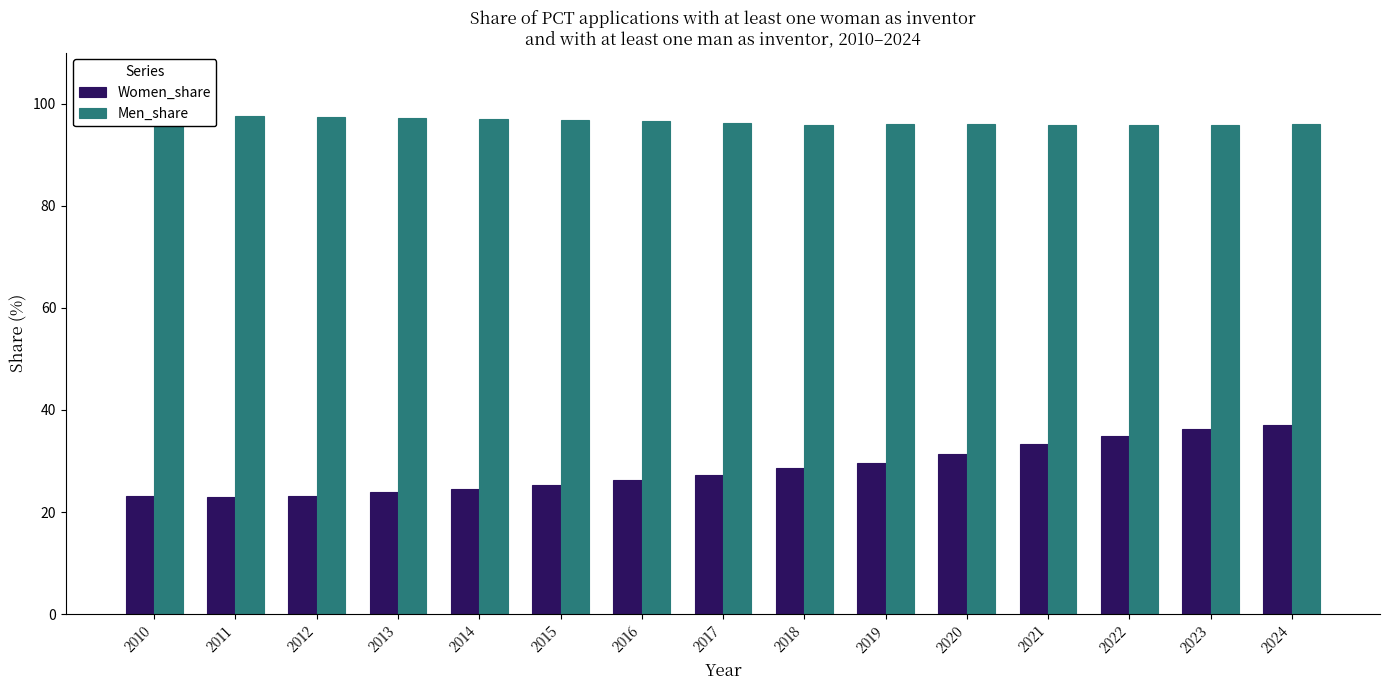

What is the sum of all Men_share values?

1447.5